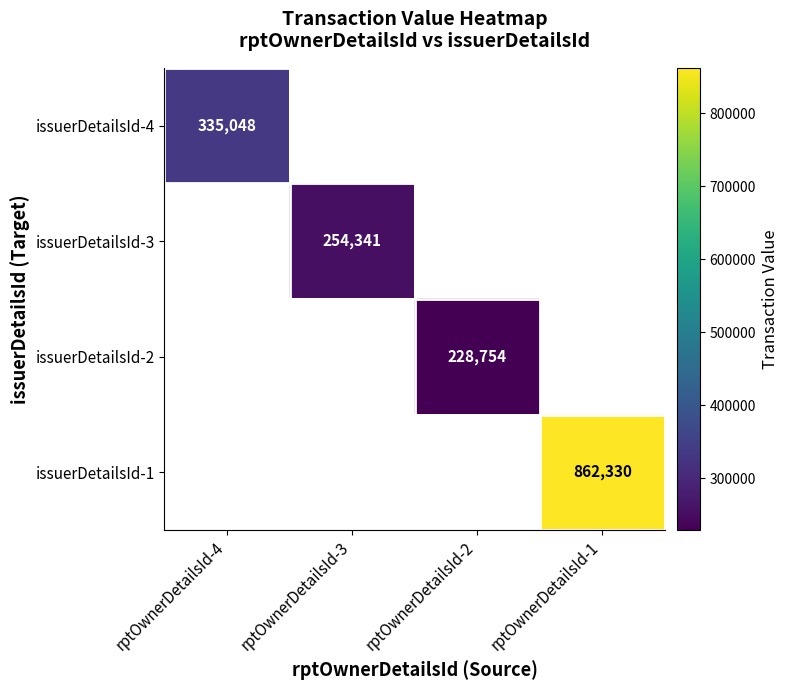

The issuerDetailsId-1 series shows 862330 at rptOwnerDetailsId-1. True or false?

True